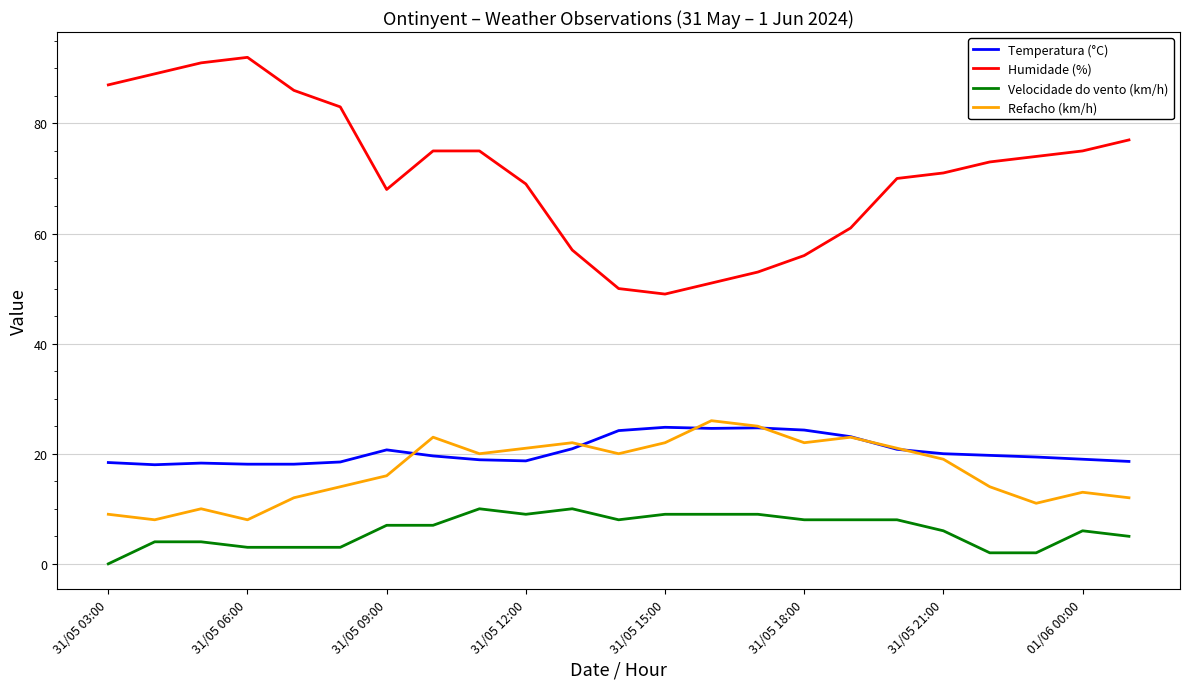

True or false: Refacho (km/h) and Temperatura (°C) intersect in this chart.

True